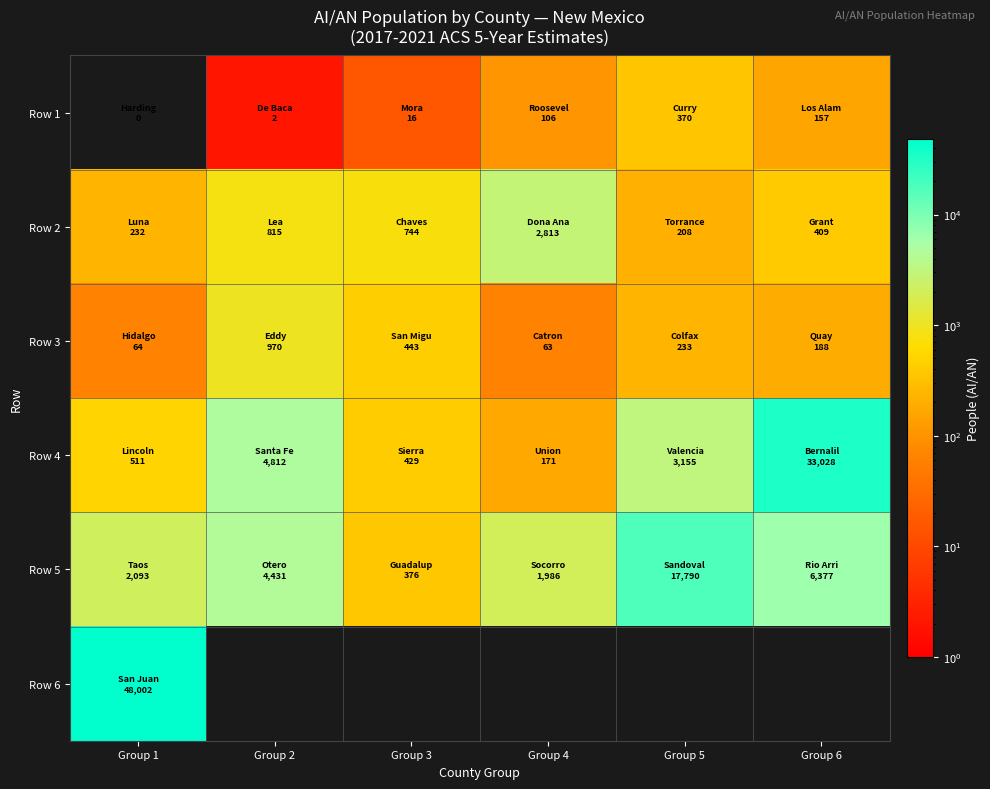

At which category is the sum across all series the highest?

Group 1